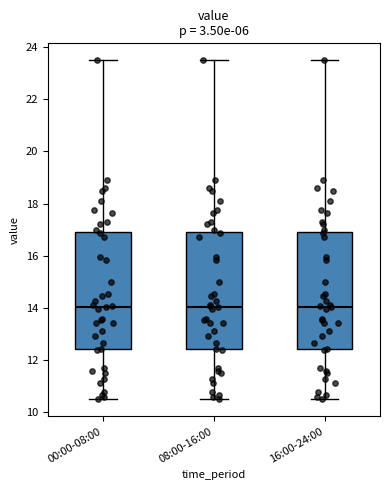

Where does the lower whisker of the box for 08:00-16:00 end on the y-axis? The values are not printed on the chart, so give them approximately, as read against the axis.

10.4